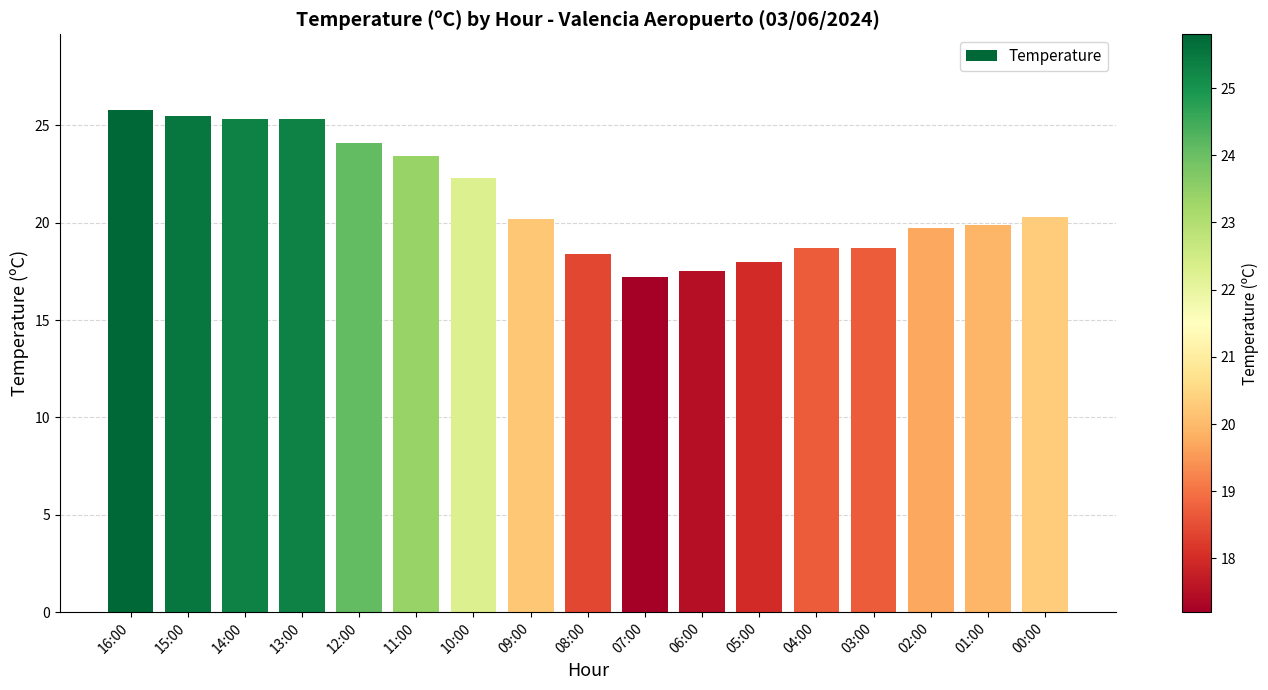

Are the bars grouped side by side (vs. stacked)?

No